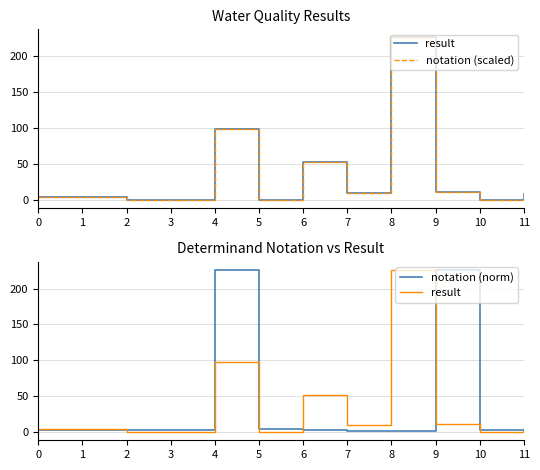

Which has a higher value, 6 or 0?

6